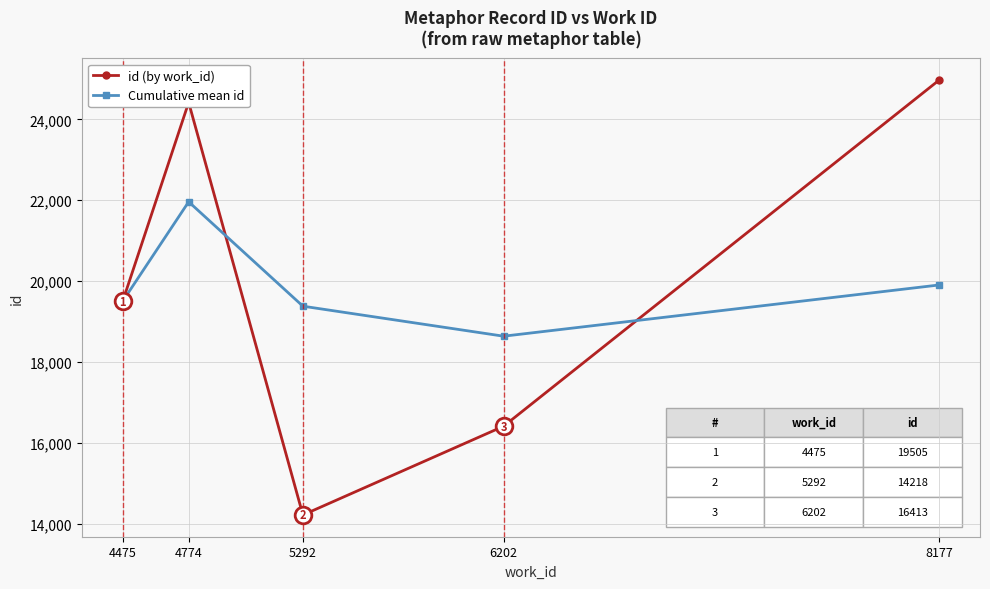

True or false: id (by work_id) and Cumulative mean id intersect in this chart.

True